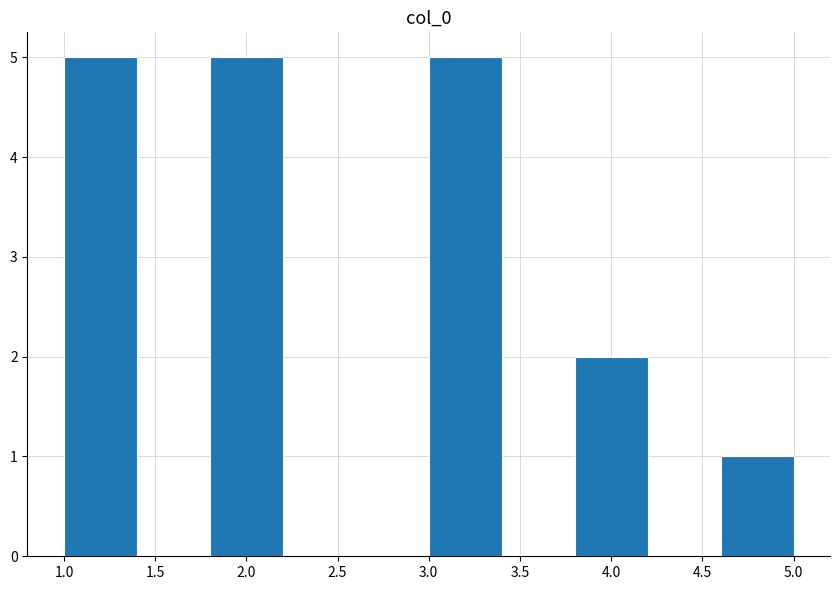

How tall is the bar that spans 4.6 to 5.0 on the x-axis? The values are not printed on the chart, so give them approximately, as read against the axis.

1